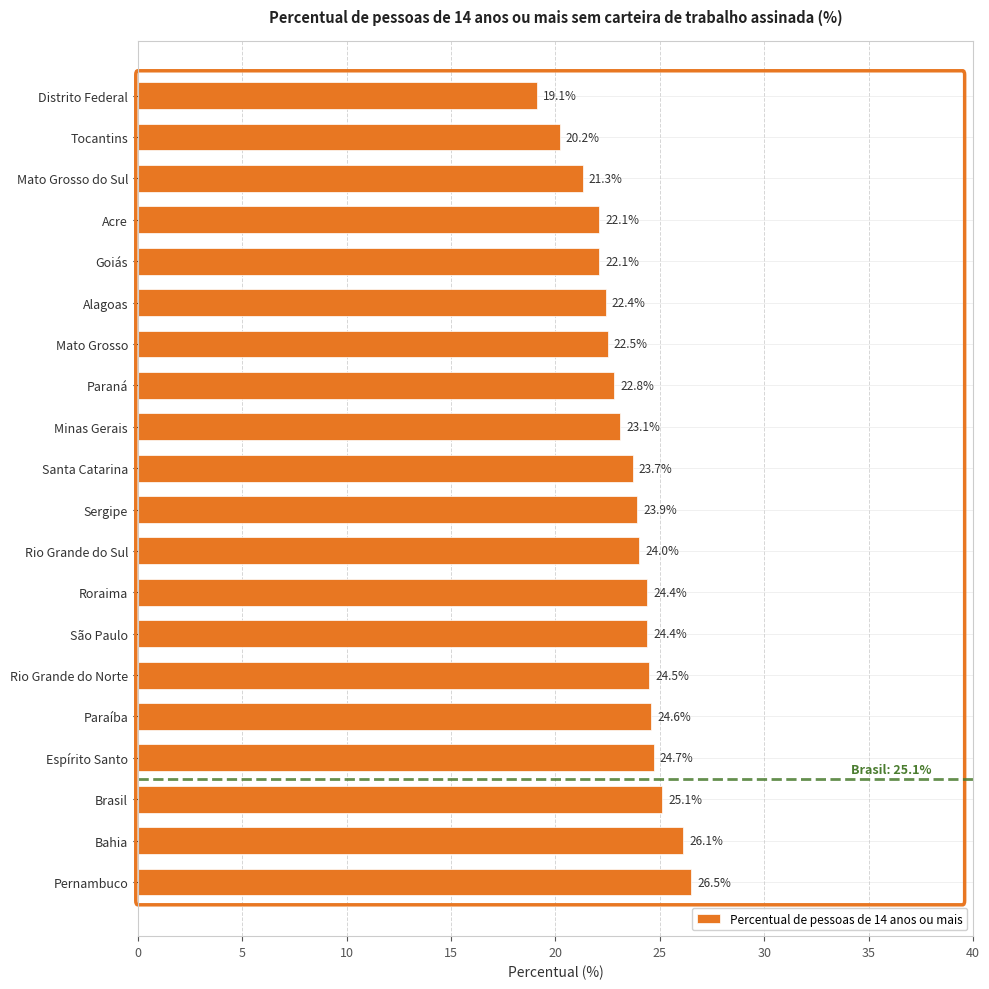

How many bars are there in total?

20